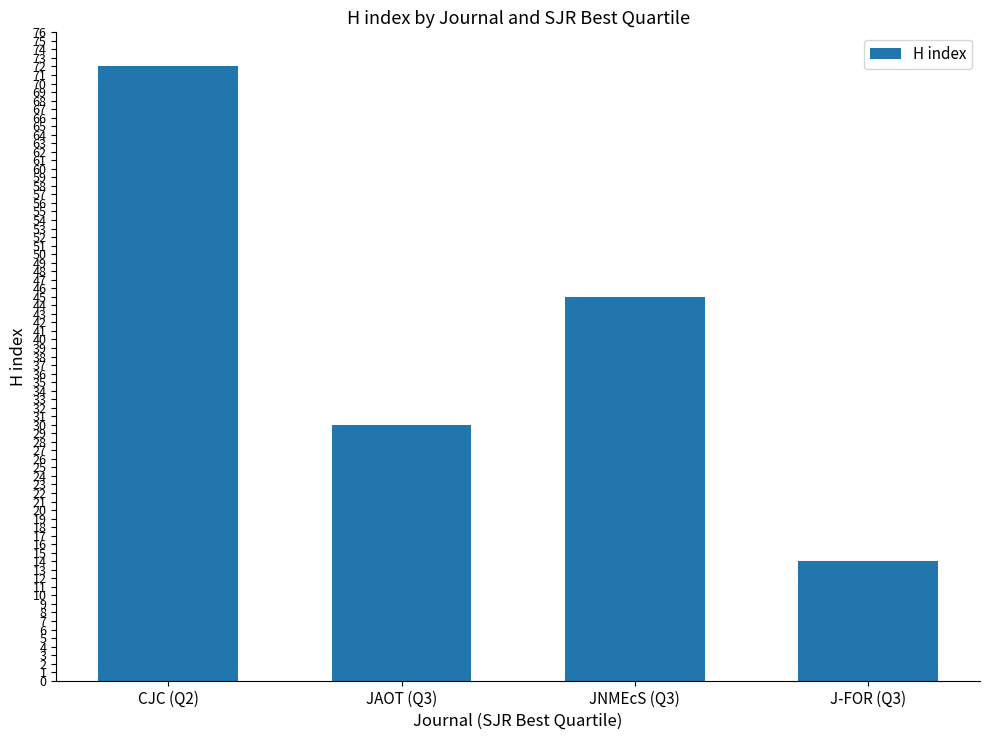

Which has a higher value, CJC (Q2) or J-FOR (Q3)?

CJC (Q2)